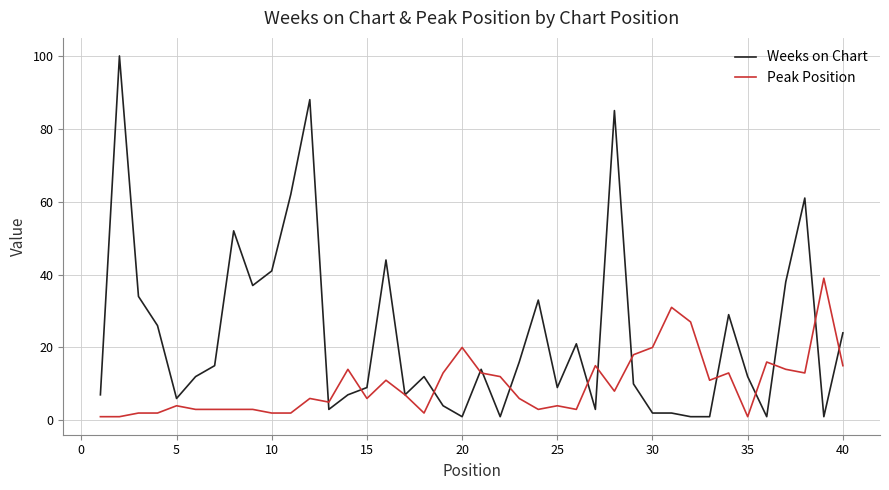

List the series in order of their peak value, highest first.

Weeks on Chart, Peak Position